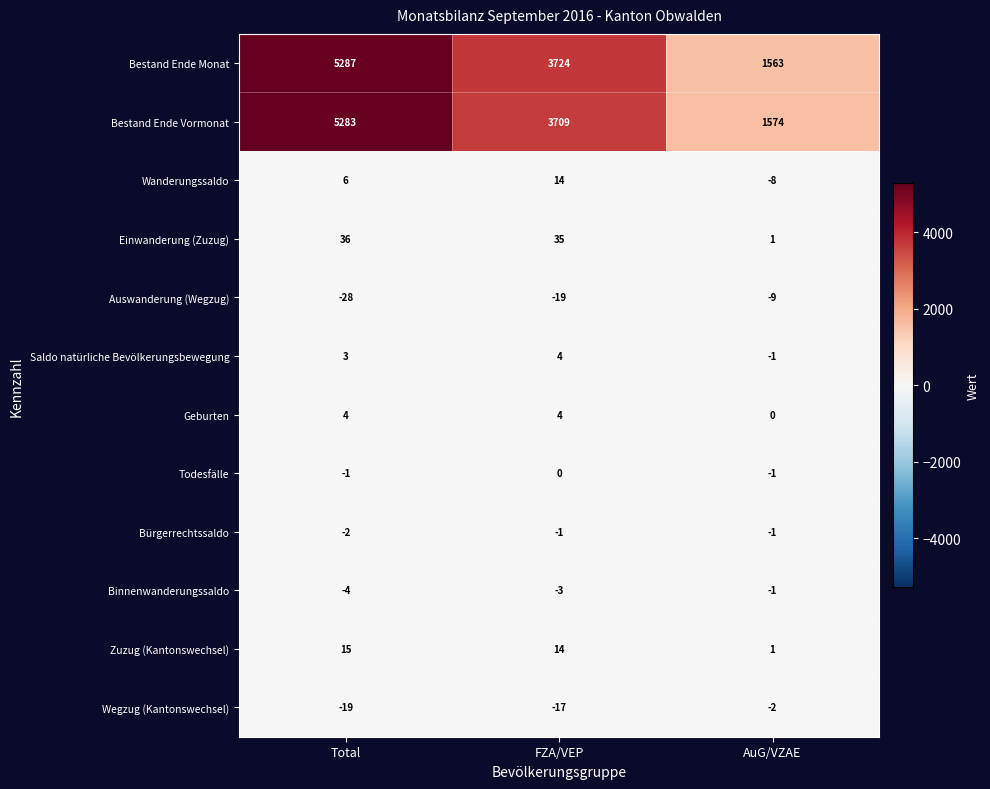

Where is Wanderungssaldo nearest to the value 3?

Total